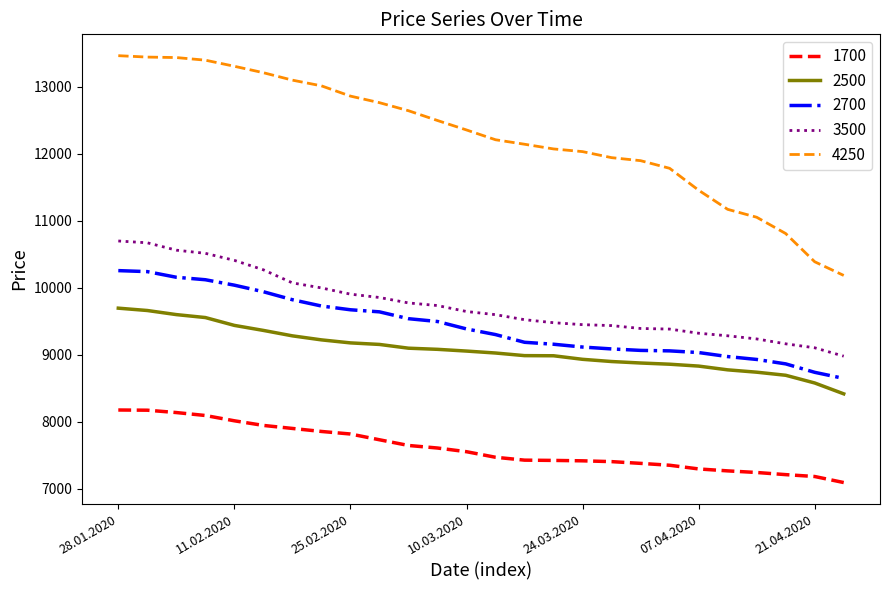

Which series has the largest total across all categories?

4250